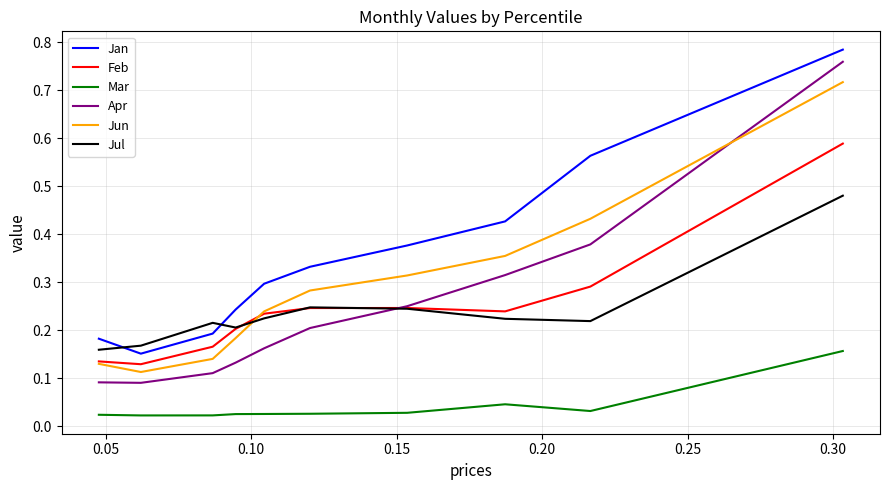

Which series has the largest total across all categories?

Jan